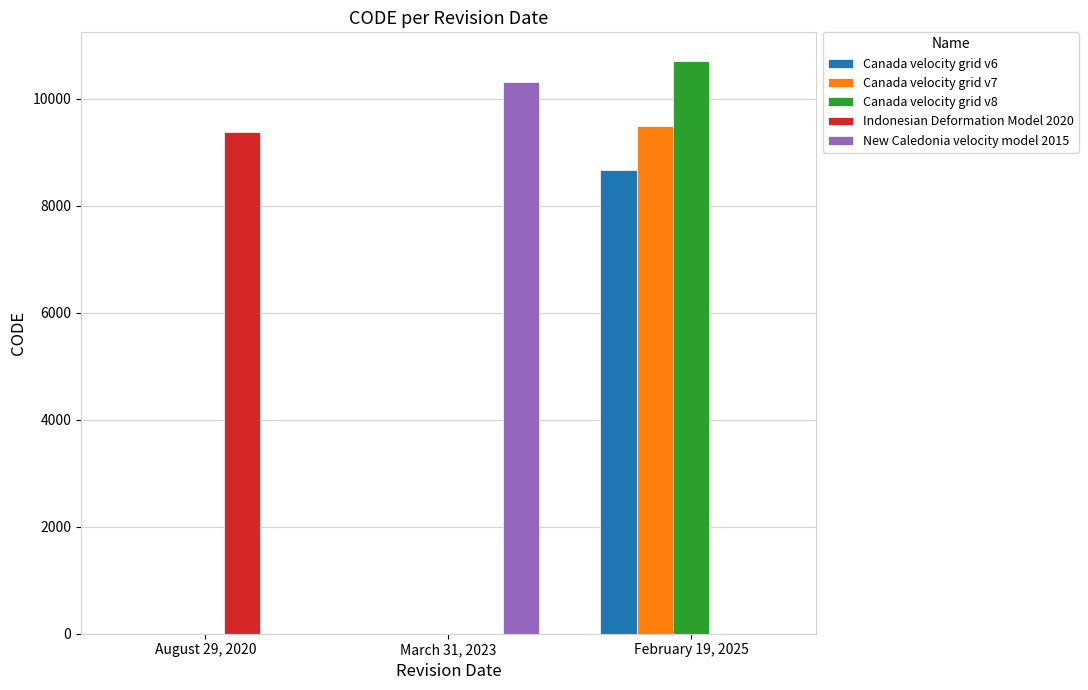

Which series has the largest total across all categories?

Canada velocity grid v8